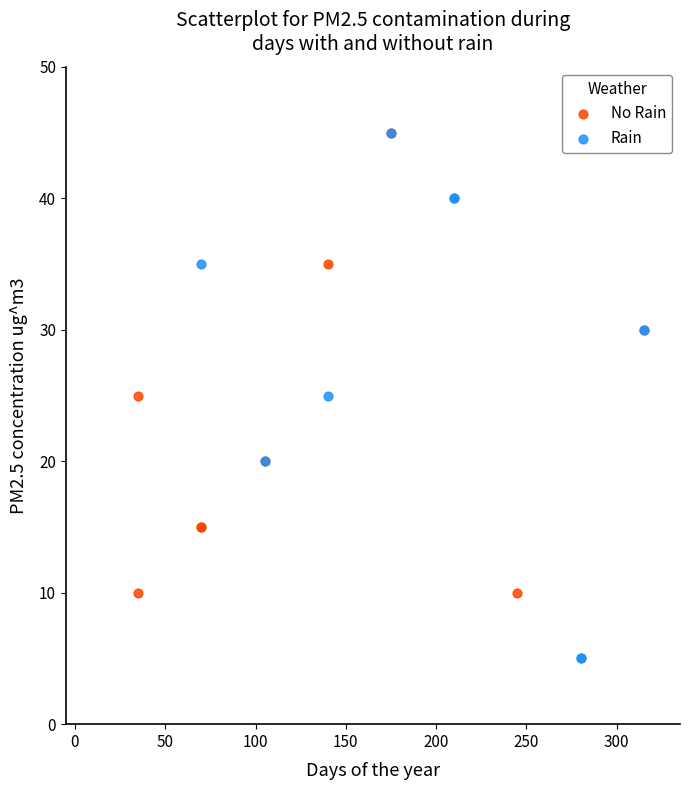

Which series contains the lowest Y value?

Rain